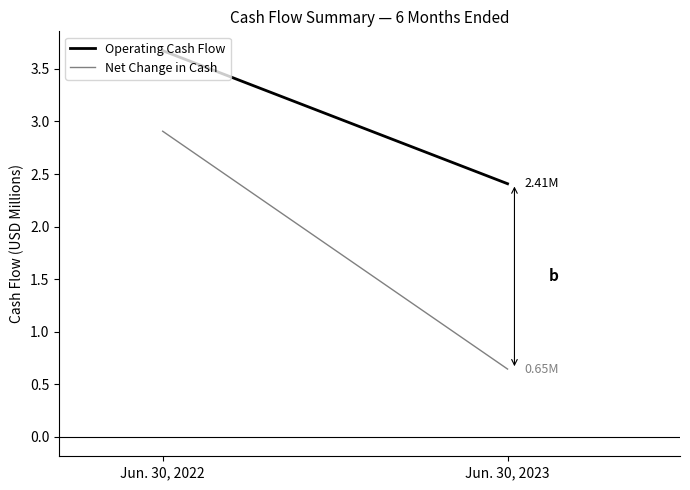

At which category is the sum across all series the highest?

Jun. 30, 2022